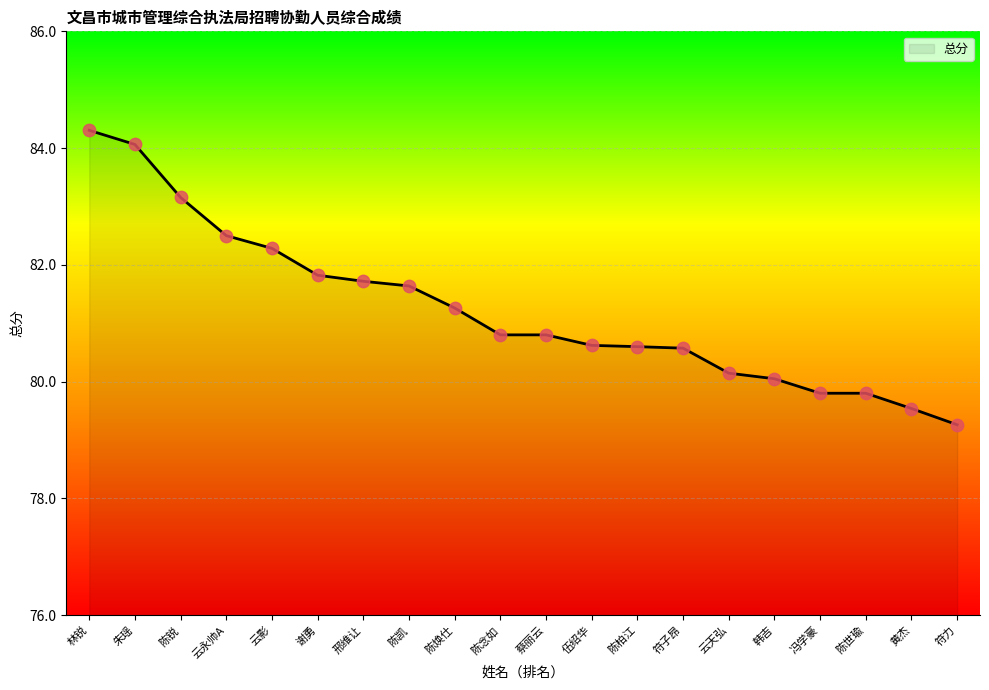

What is the change in value from 谢勇 to 韩吉?

-1.8